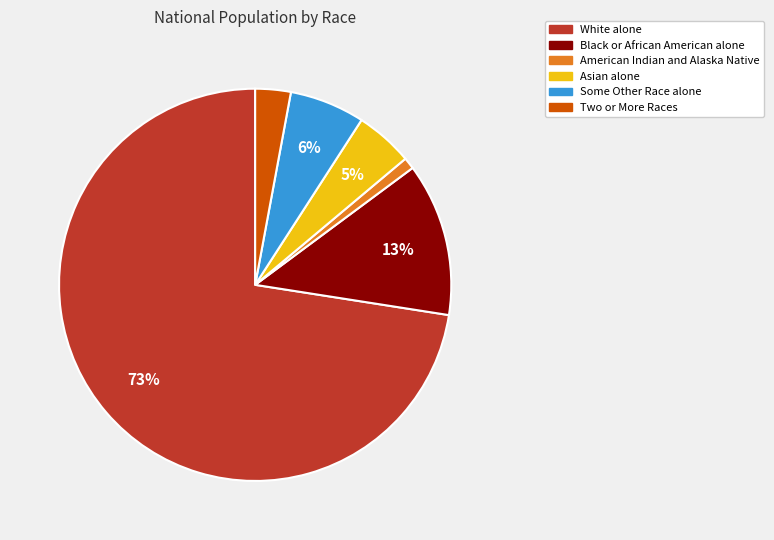

How many slices are in this pie chart?

6